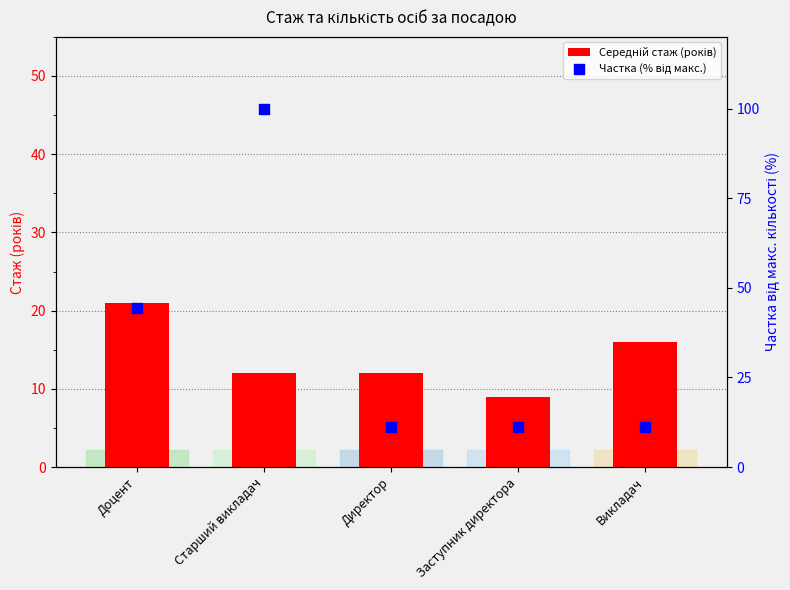

What are all the series names shown in the legend?

Середній стаж (років), Частка (% від макс.)